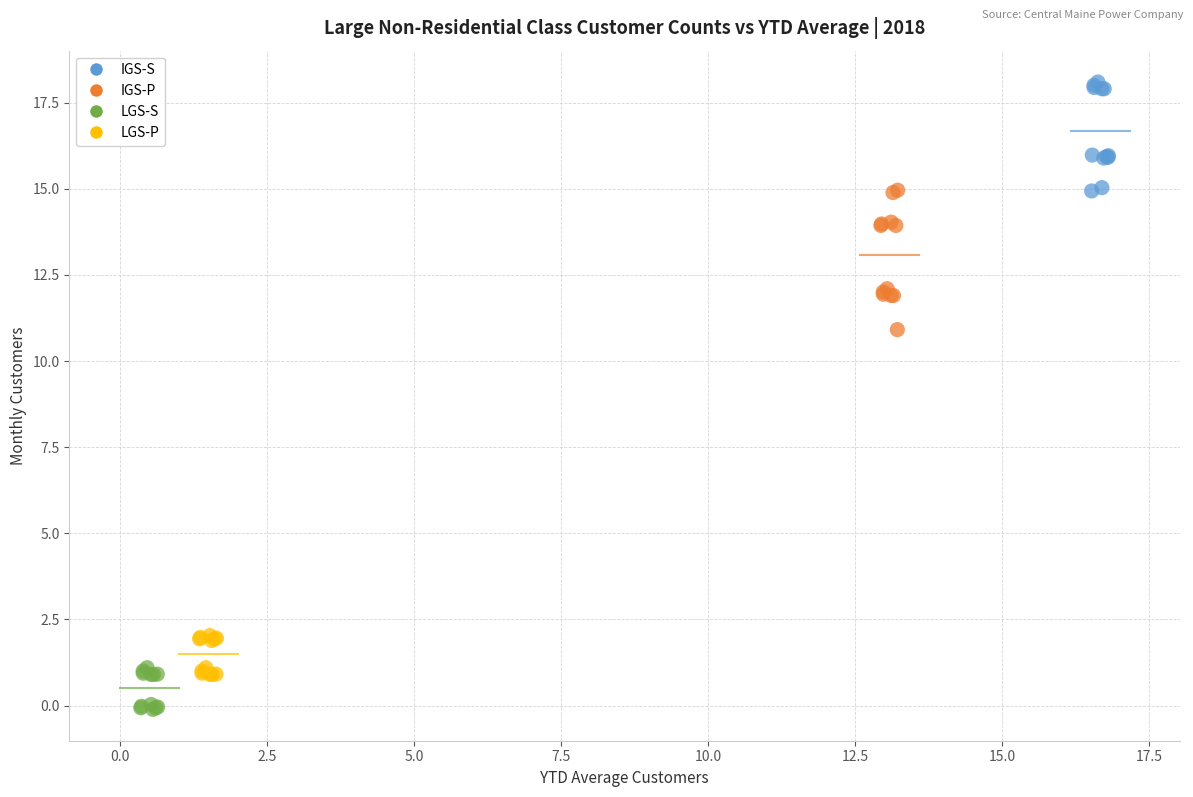

Which series contains the highest Y value?

IGS-S